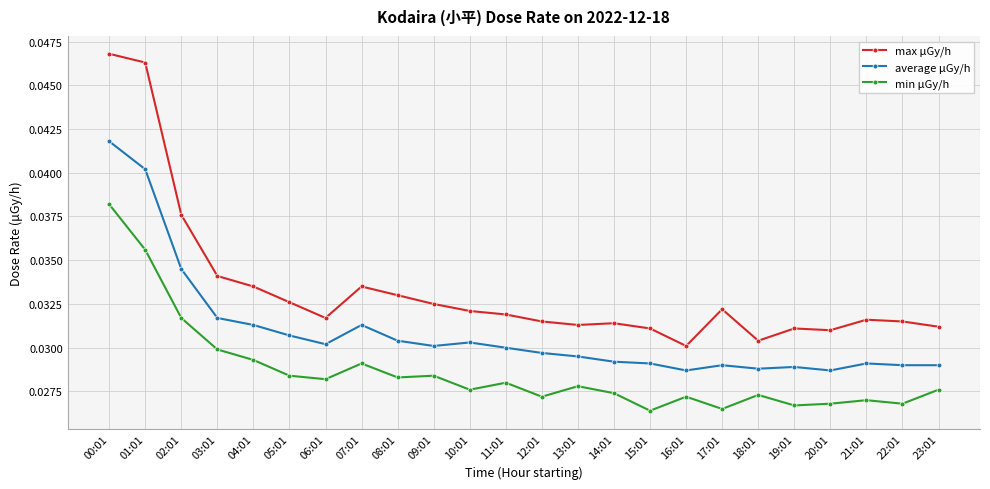

Does the chart have visible grid lines?

Yes